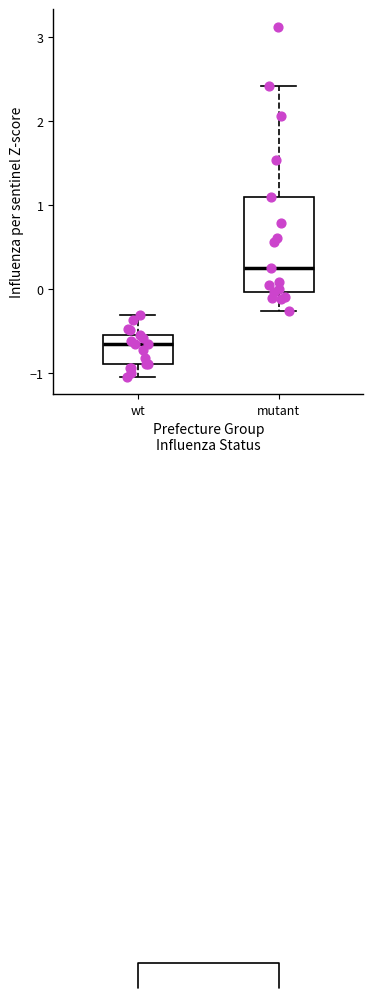

Reading left to right, transcribe this box plot: for each box, give where its median line is, the range the box spans, and where its two whiskers end, as read against the y-axis. The values are not printed on the chart, so give them approximately, as read against the axis.

wt: median -0.7, box -0.9 to -0.5, whiskers -1.0 to -0.3
mutant: median 0.2, box 0.0 to 1.1, whiskers -0.3 to 2.4